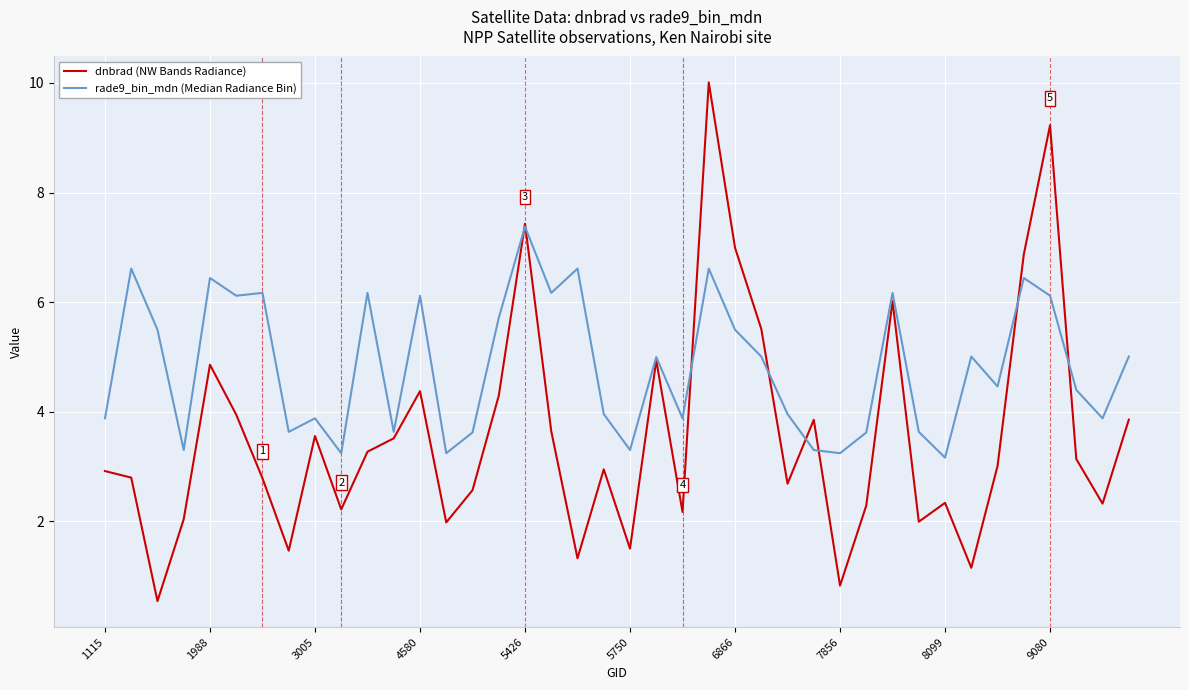

Which series has the largest range (max minus min)?

dnbrad (NW Bands Radiance)